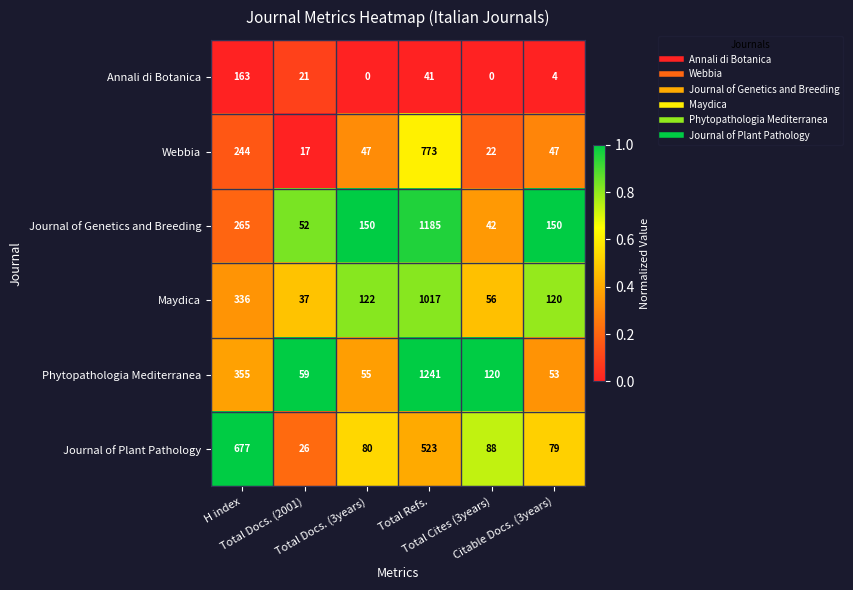

Which series has the largest total across all categories?

Phytopathologia Mediterranea